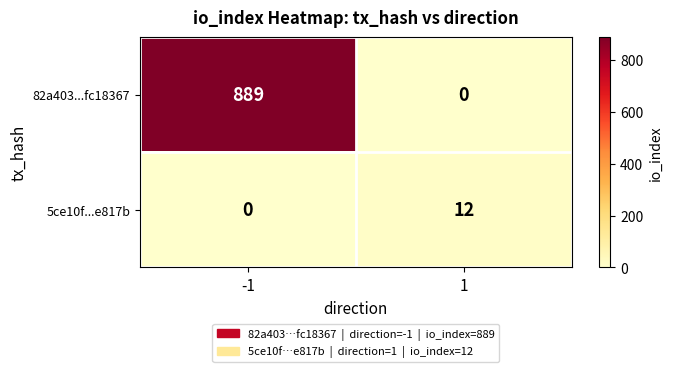

What is the approximate value of 5ce10f...e817b at 1, to the nearest 5?

10